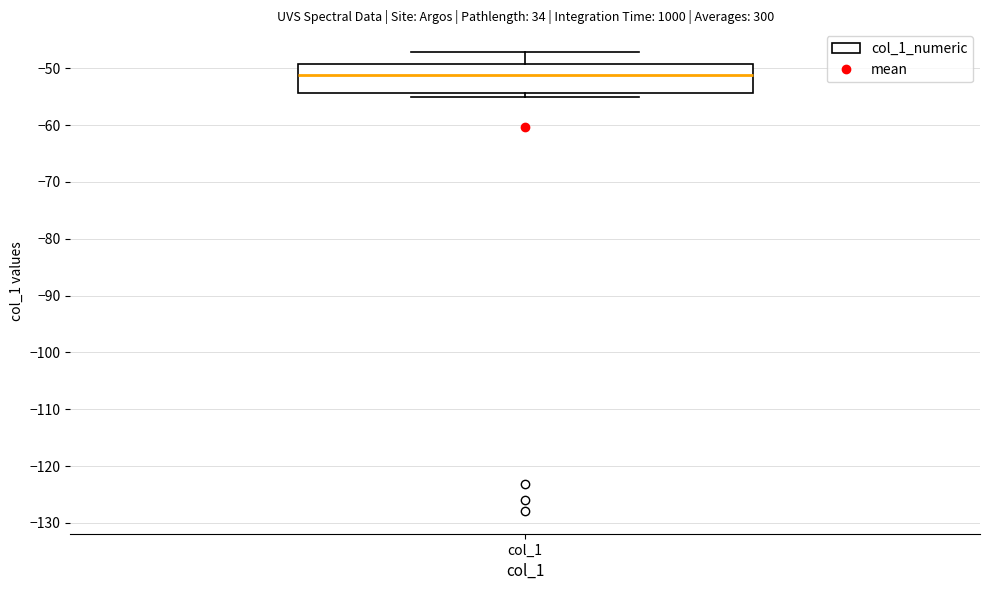

Transcribe this box plot: give where the median line is, the range the box spans, and where the two whiskers end, as read against the y-axis. The values are not printed on the chart, so give them approximately, as read against the axis.

median -51, box -54 to -49, whiskers -55 to -47